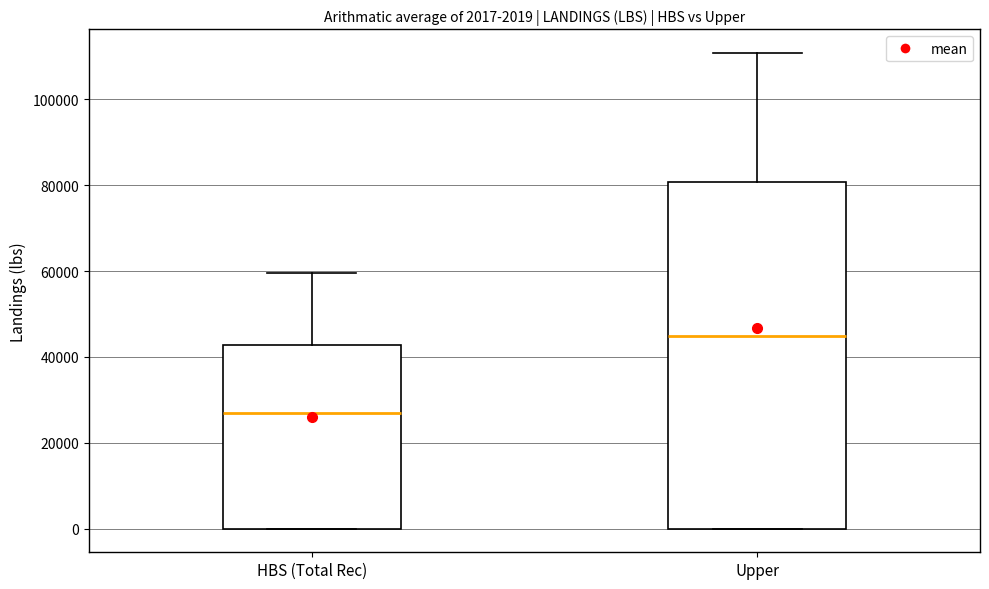

Which box's median line is the lowest?

HBS (Total Rec)